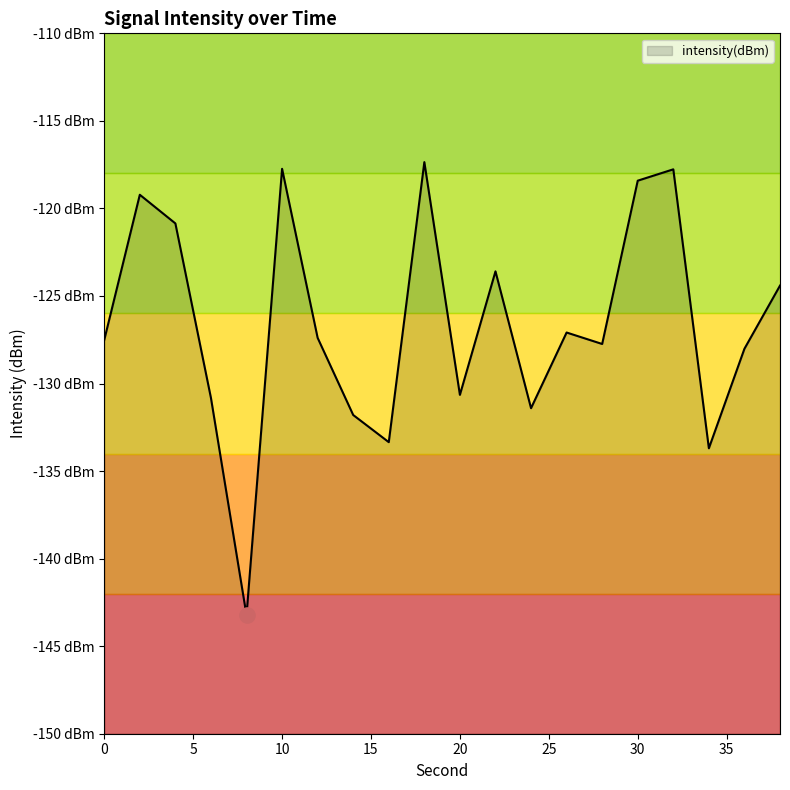

What is the change in value from 22 to 34?

-10.1